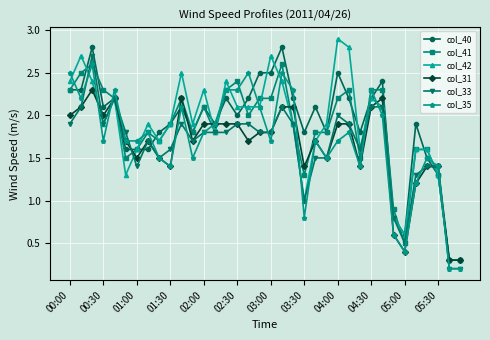

What is the value of the col_35 point at the 4th from the left?

1.7